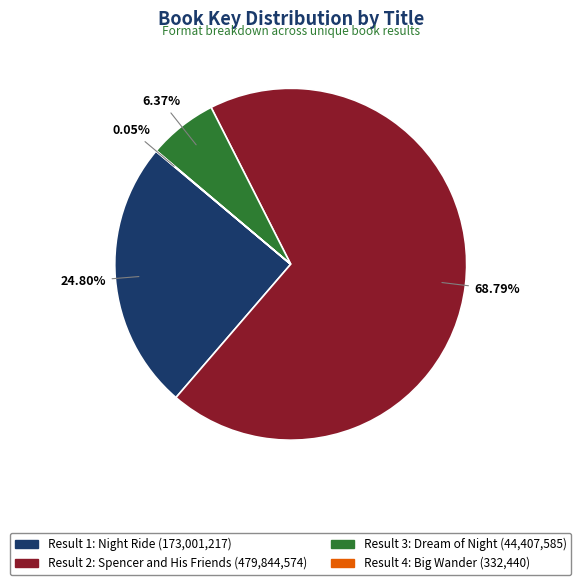

Count the number of slices in the pie.

4